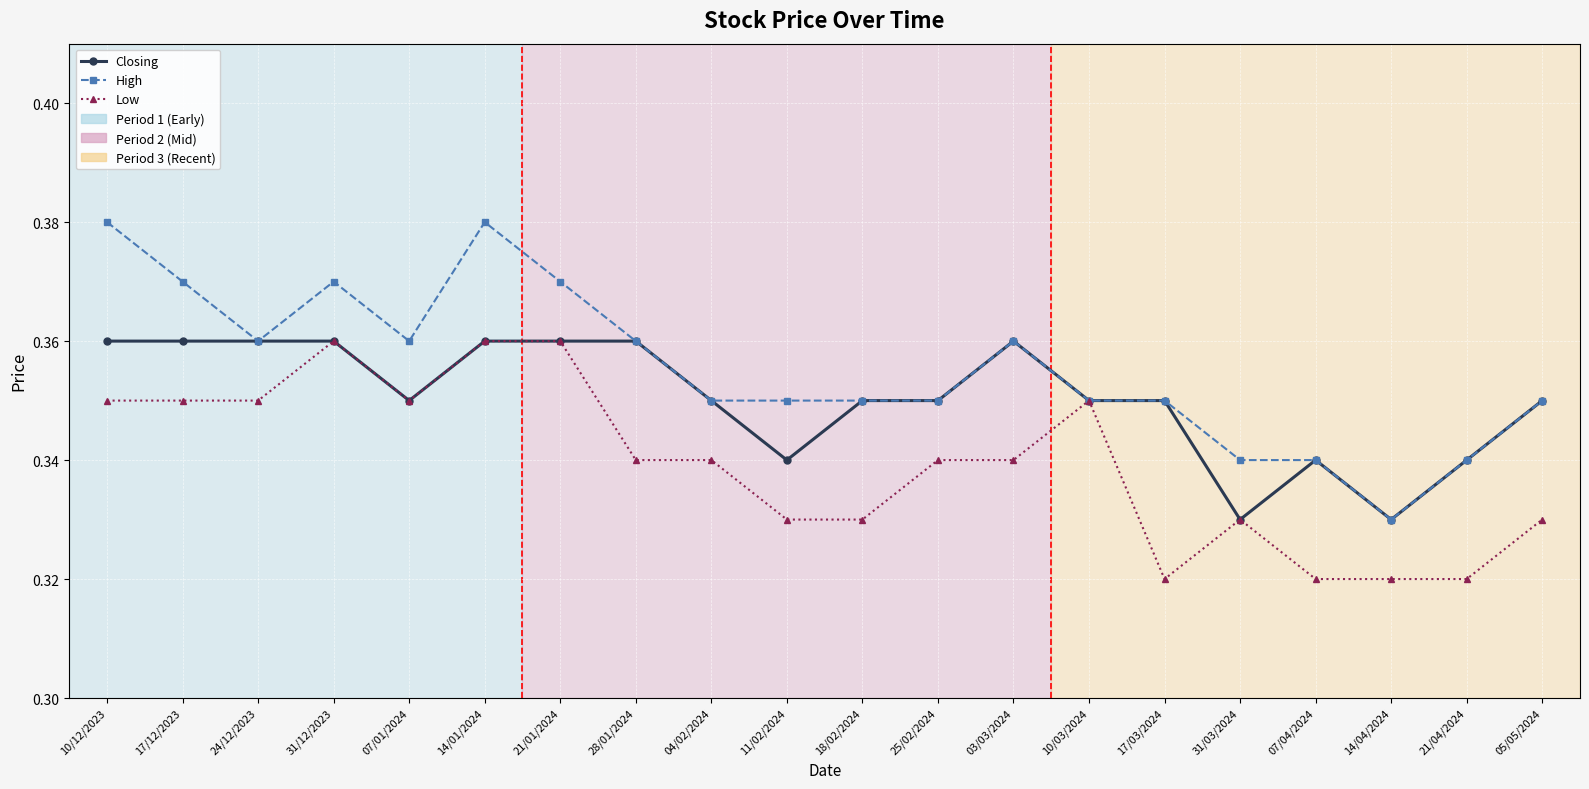

Is the value of Closing at 14/01/2024 greater than the value of High at 25/02/2024?

Yes